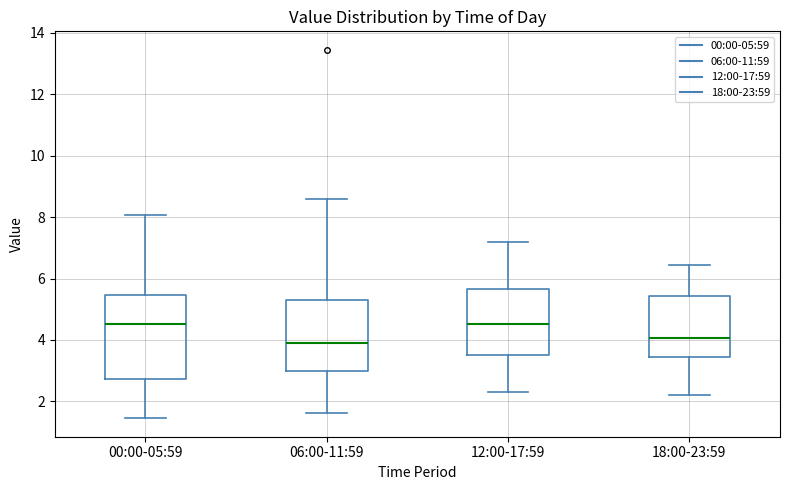

Reading left to right, transcribe this box plot: for each box, give where its median line is, the range the box spans, and where its two whiskers end, as read against the y-axis. The values are not printed on the chart, so give them approximately, as read against the axis.

00:00-05:59: median 4.6, box 2.8 to 5.4, whiskers 1.4 to 8.0
06:00-11:59: median 4.0, box 3.0 to 5.2, whiskers 1.6 to 8.6
12:00-17:59: median 4.6, box 3.6 to 5.6, whiskers 2.4 to 7.2
18:00-23:59: median 4.0, box 3.4 to 5.4, whiskers 2.2 to 6.4